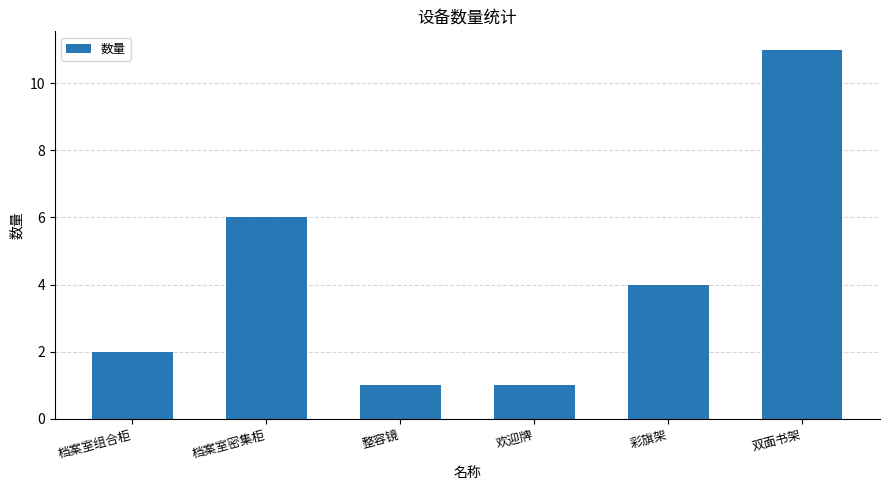

What is the ratio of the value at 彩旗架 to the value at 档案室密集柜?

0.7